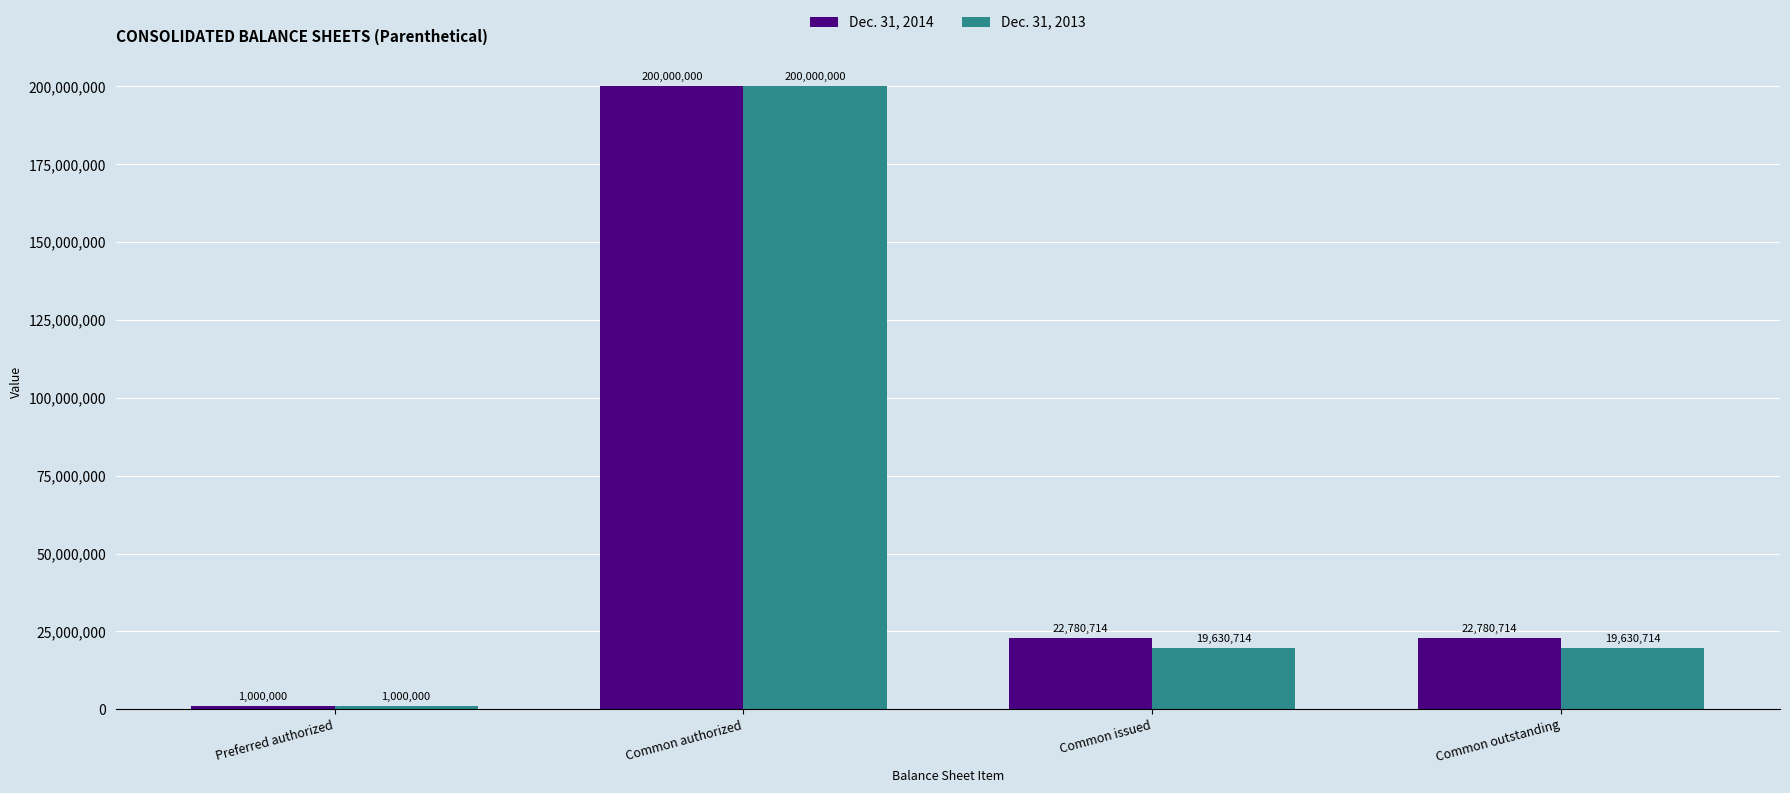

What is the value of the Dec. 31, 2013 bar at the 1st from the left?

1000000